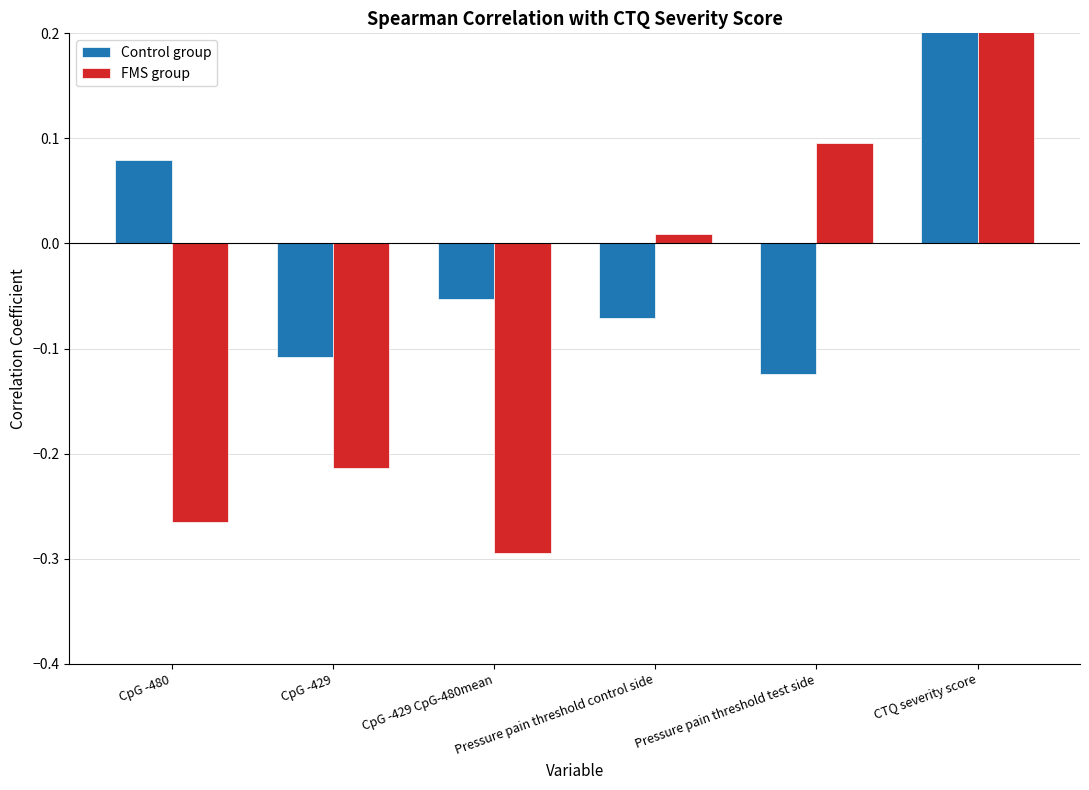

How many bars are there in each group?

2